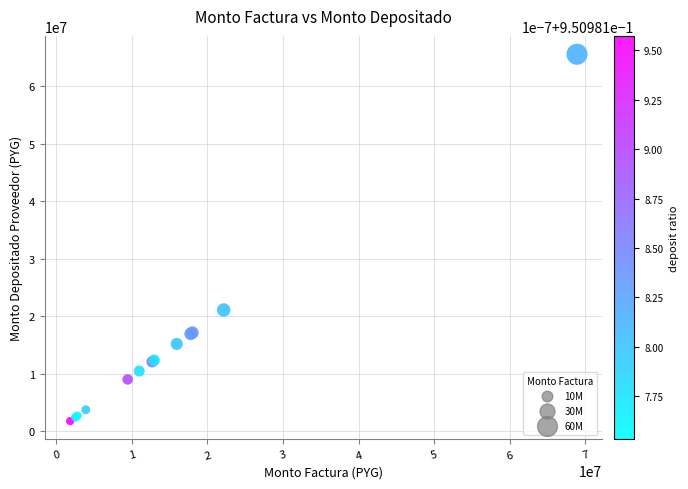

What Y value in the scatter plot is closest to 33630996?

21059492